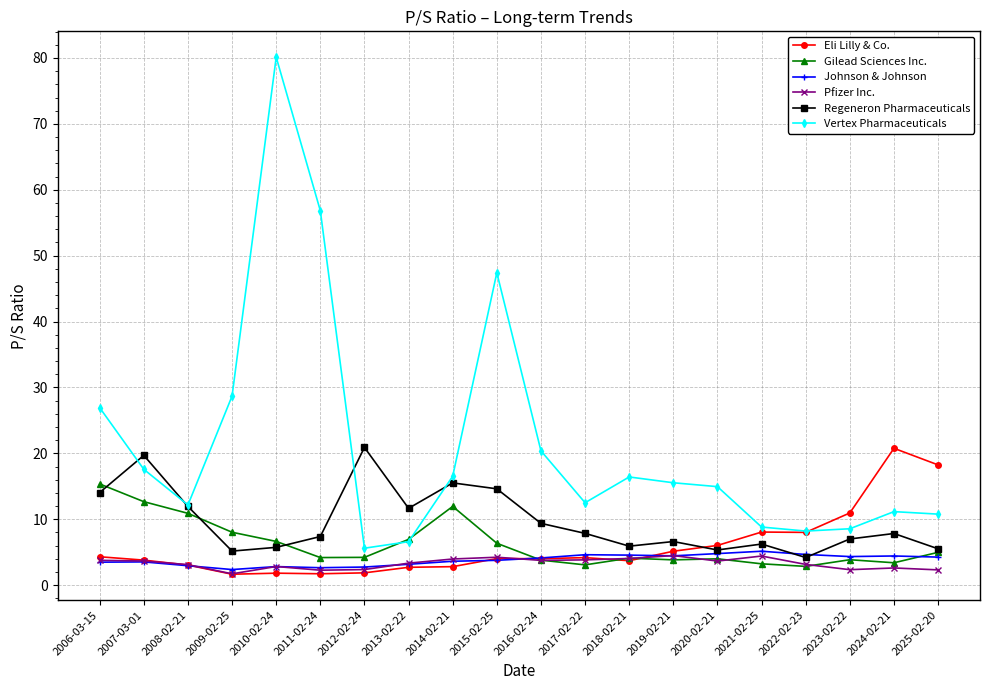

Which category has the highest value in the Gilead Sciences Inc. series?

2006-03-15